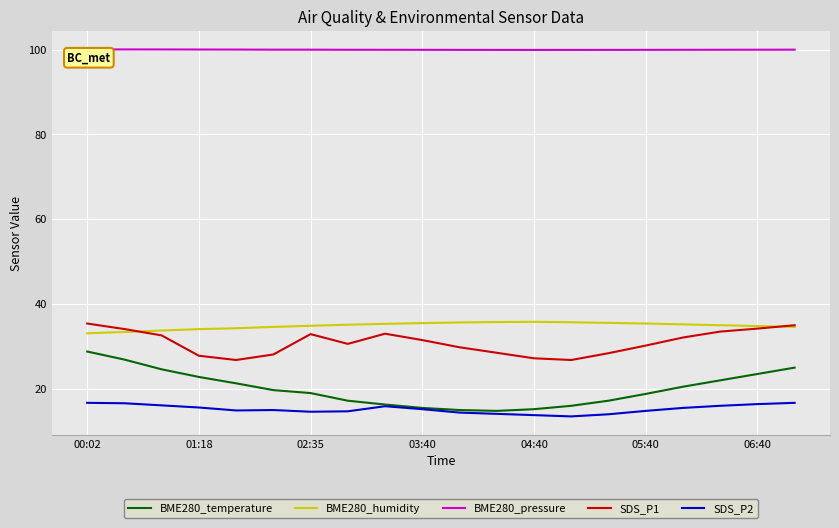

True or false: BME280_temperature and BME280_pressure intersect in this chart.

False